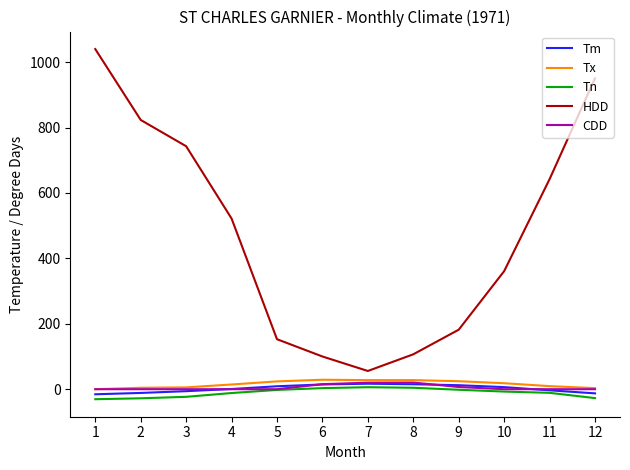

Is the value of Tx at 11 greater than the value of HDD at 10?

No